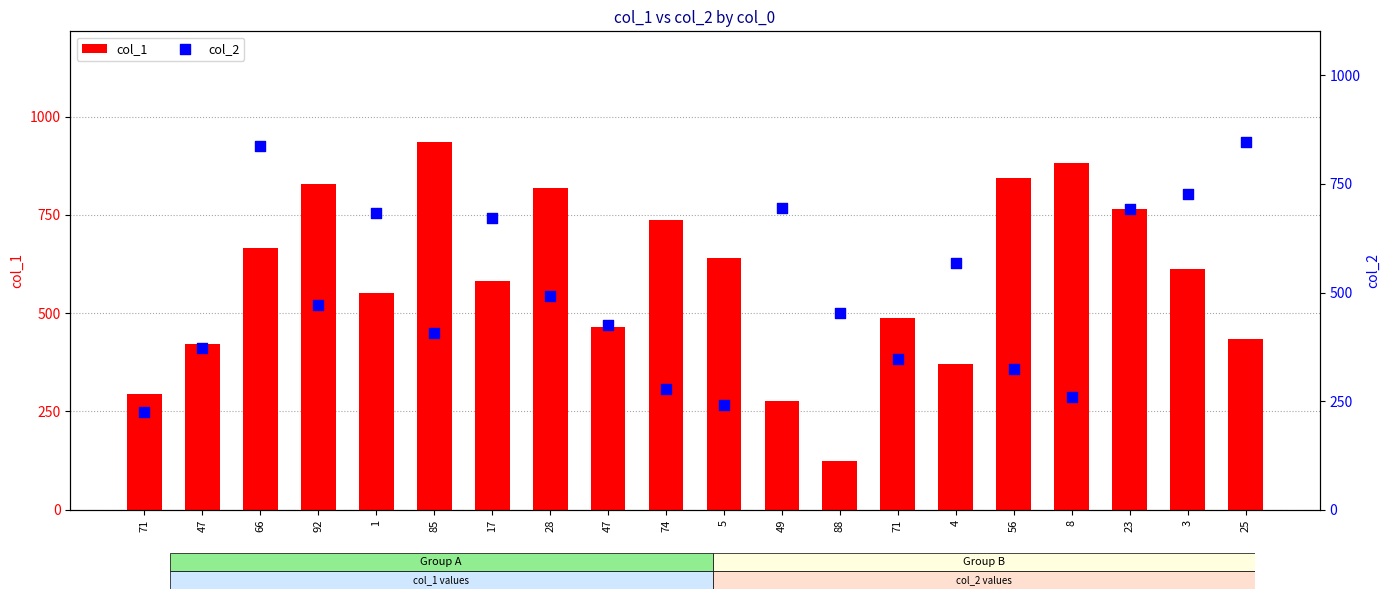

What are all the series names shown in the legend?

col_1, col_2